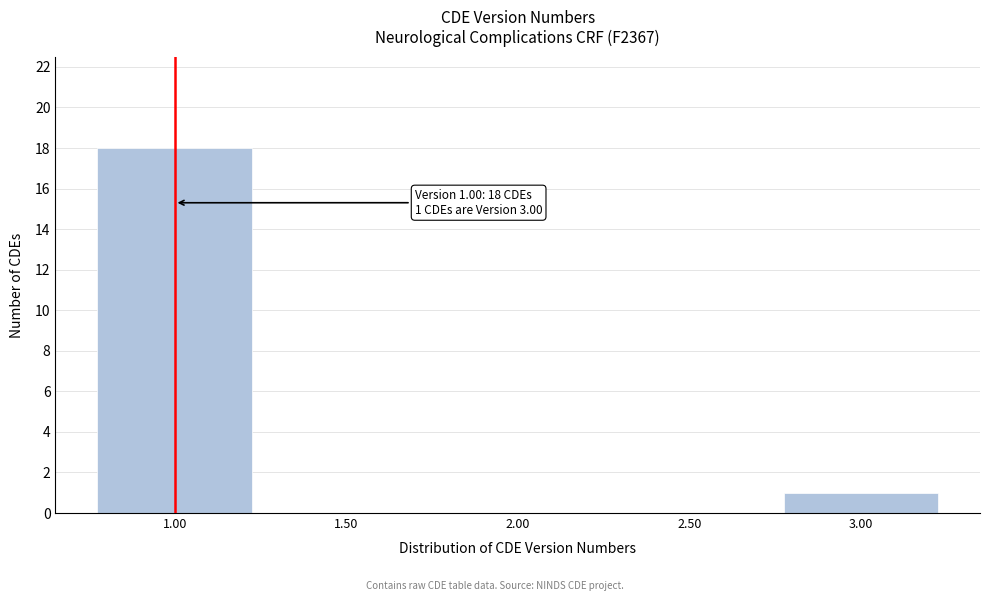

Reading left to right, extract all data points from this chart.

1.00=18	1.50=0	2.00=0	2.50=0	3.00=1